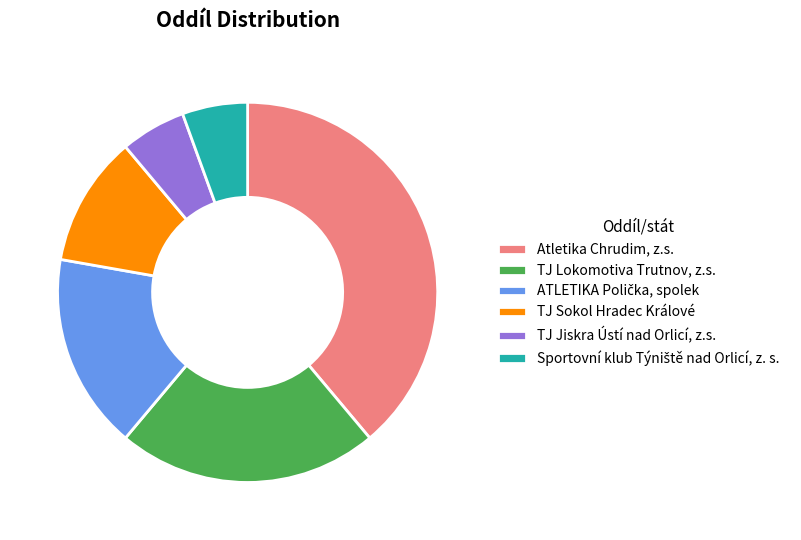

Which slice is the largest?

Atletika Chrudim, z.s.